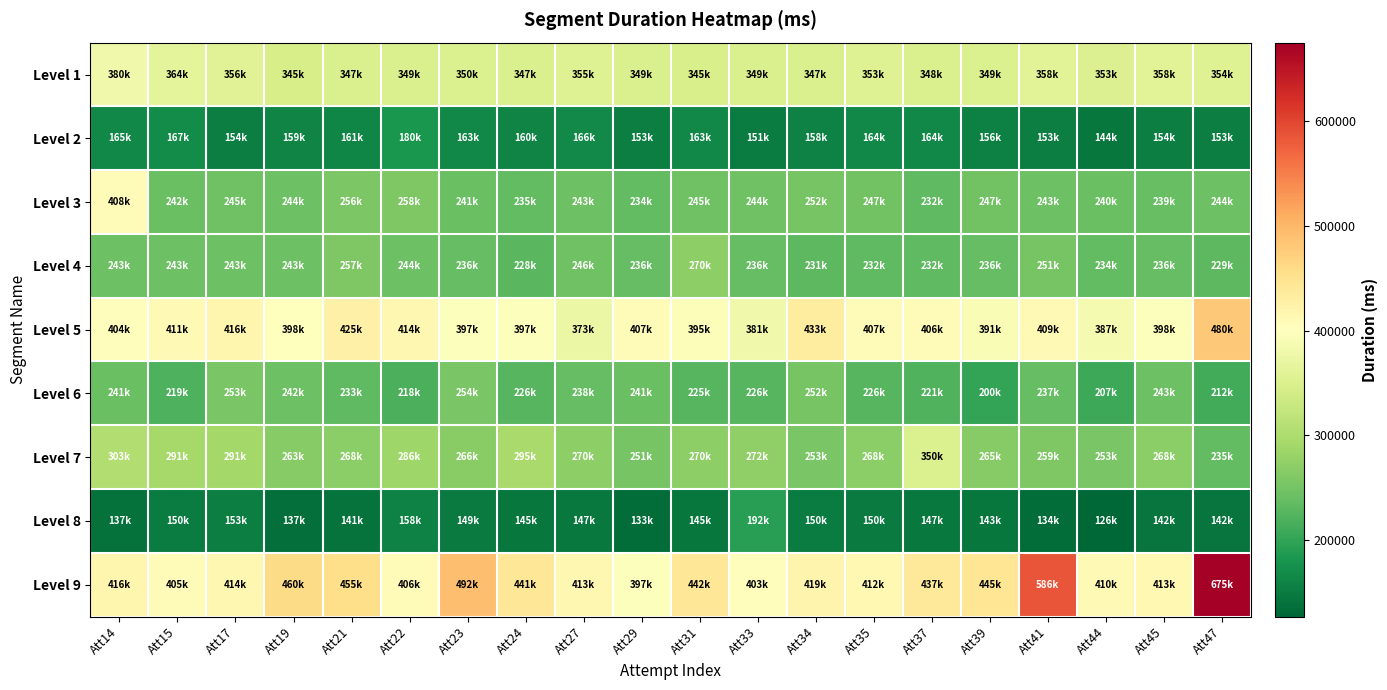

At Att19, list the series in order from largest to smallest.

Level 9, Level 5, Level 1, Level 7, Level 3, Level 4, Level 6, Level 2, Level 8